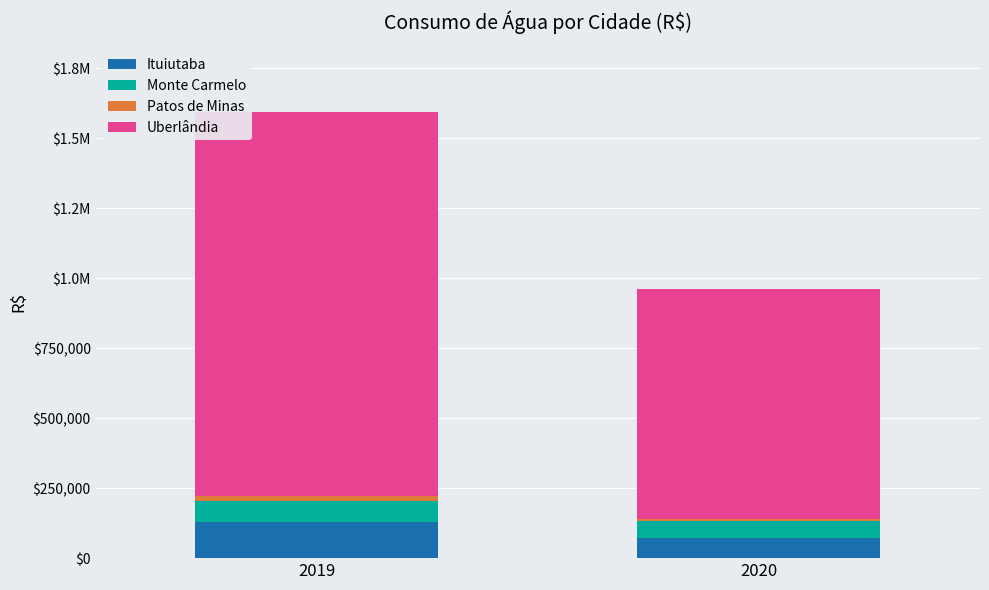

True or false: Ituiutaba has a value of 28701.8 at 2020.

False